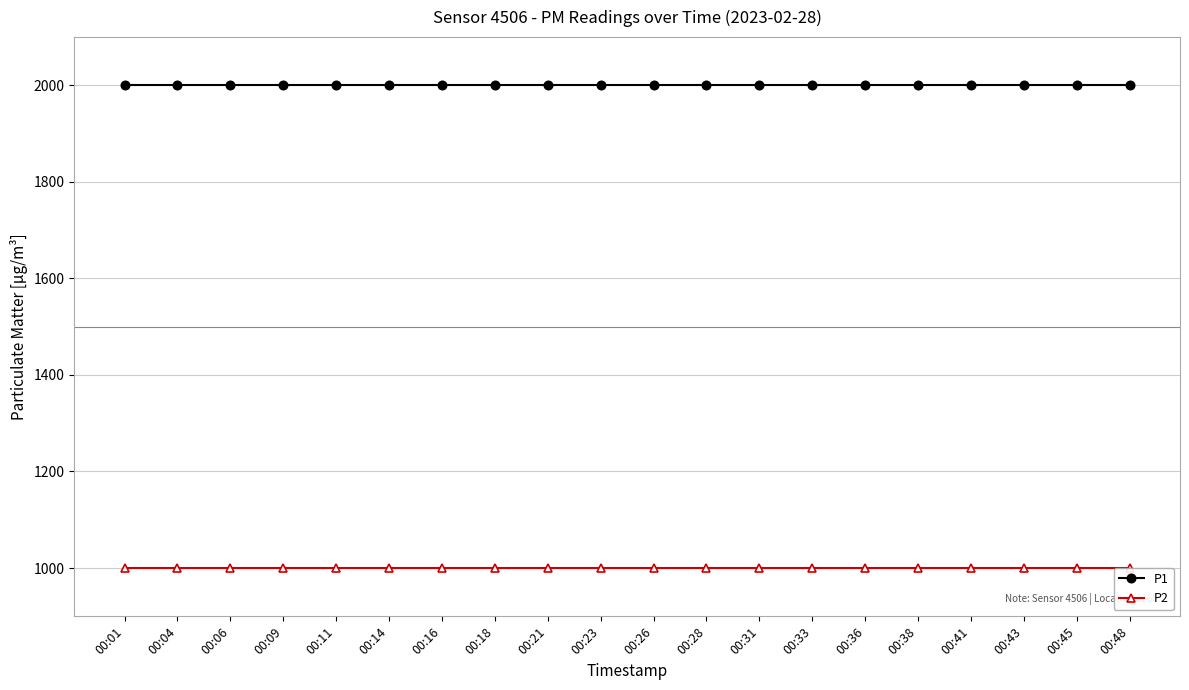

List the series in order of their overall mean, lowest first.

P2, P1